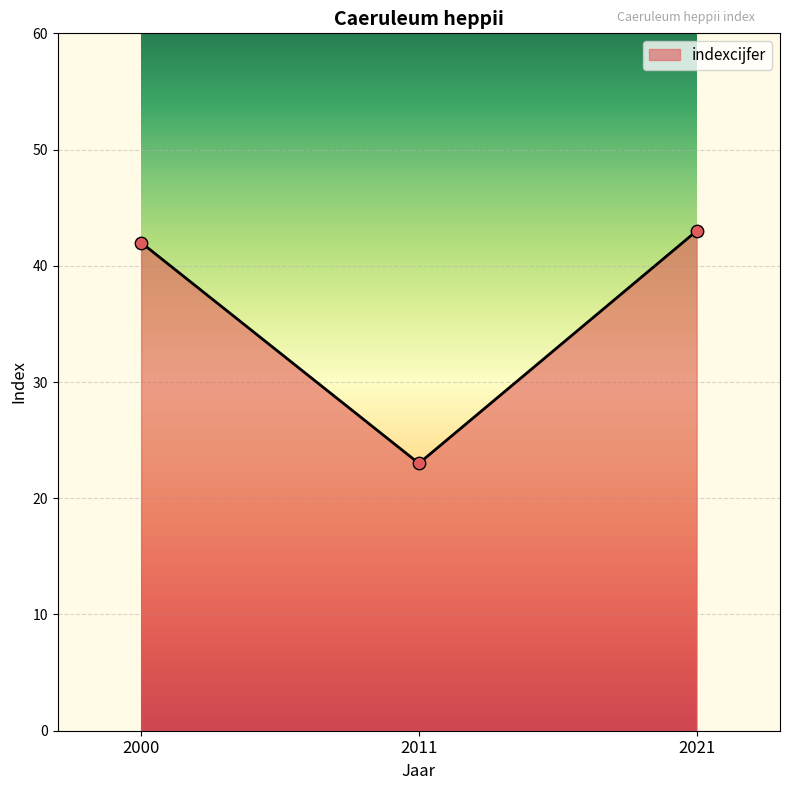

Which has a higher value, 2000 or 2021?

2021